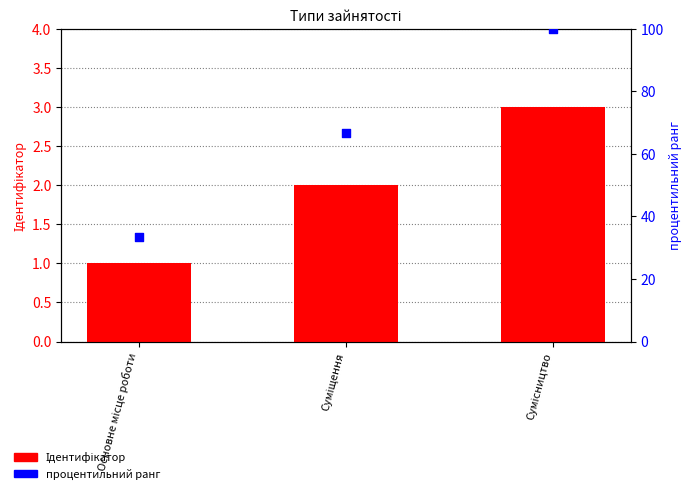

Which series has the widest spread of Y values?

процентильний ранг